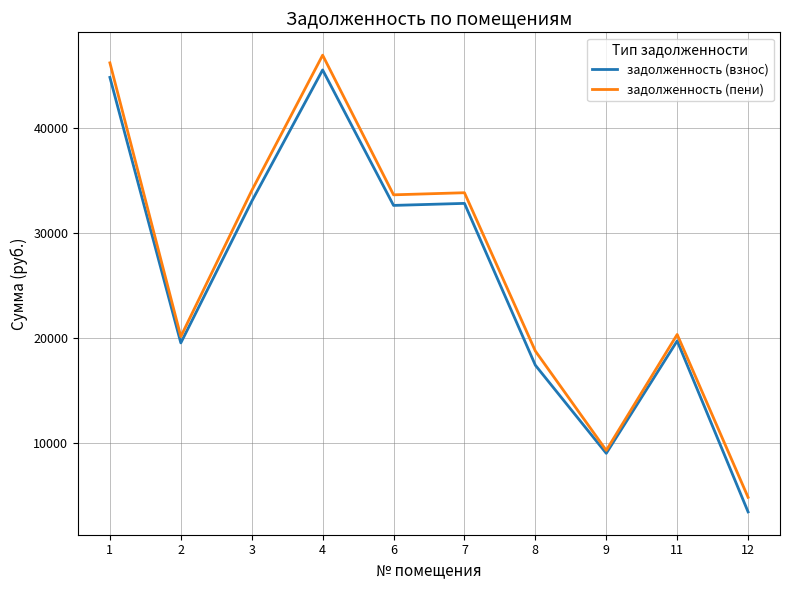

Does the chart display data point markers on the line(s)?

No